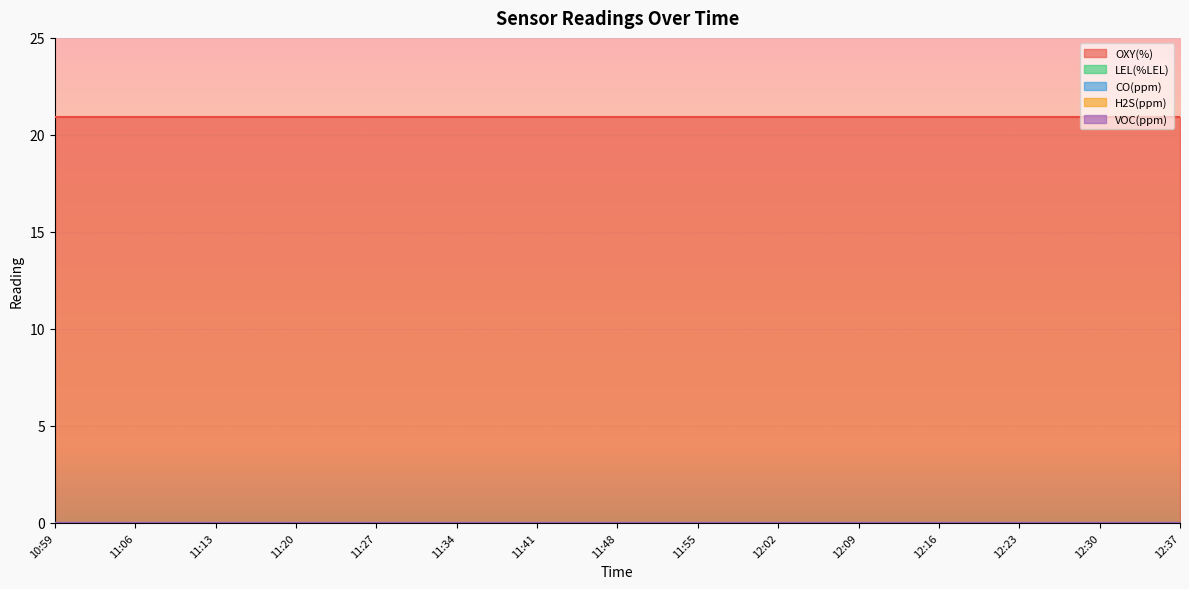

Which category has the highest value in the LEL(%LEL) series?

10:59